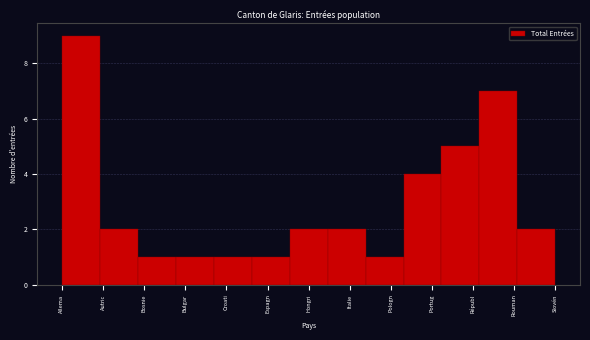

Reading left to right, transcribe all the data shown in this chart.

9	2	1	1	1	1	2	2	1	4	5	7	2